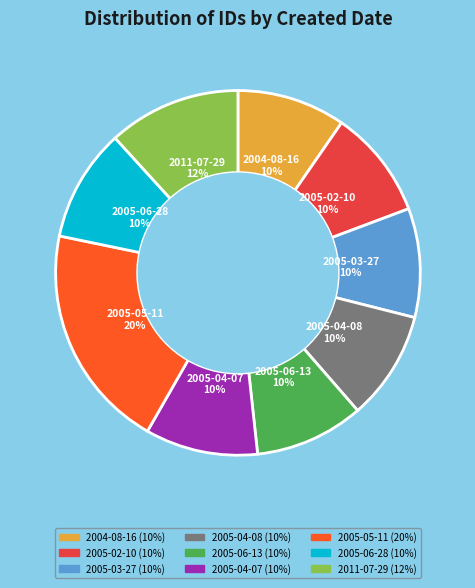

To the nearest percent, what is the difference between the largest and smallest slice percentages?

10%